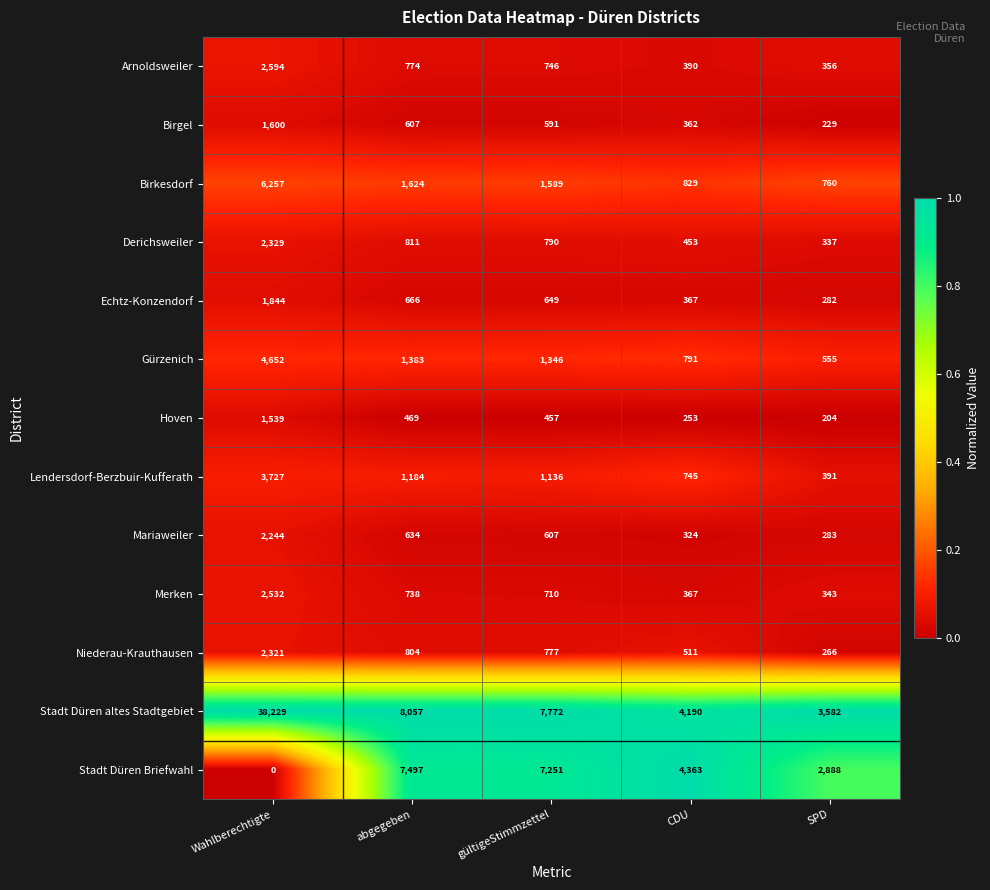

How many data points in Stadt Düren altes Stadtgebiet are less than 7772?

2